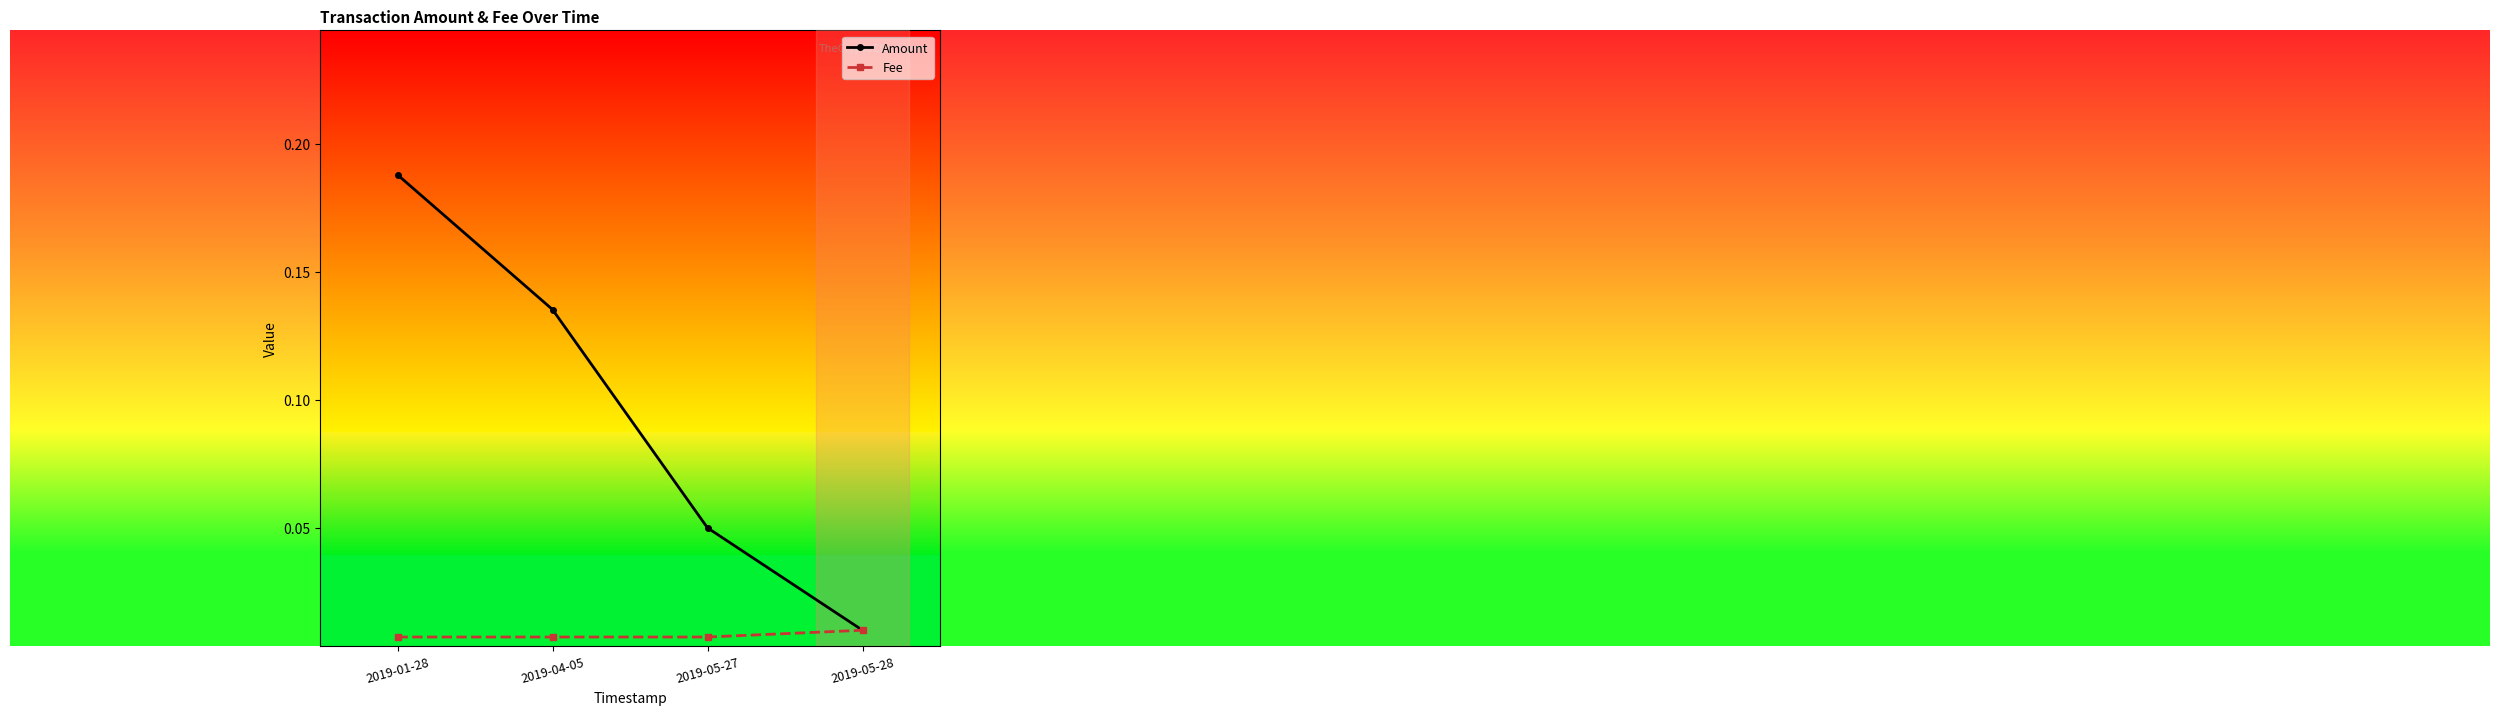

Rank the categories by Amount value from lowest to highest.

2019-05-28, 2019-05-27, 2019-04-05, 2019-01-28